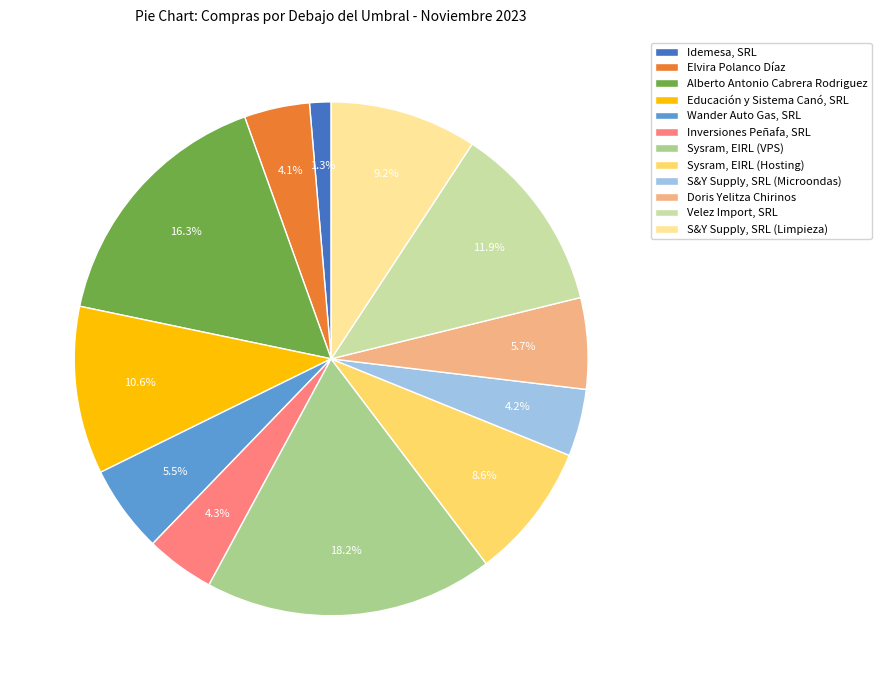

To the nearest percent, what is the average slice percentage?

8%